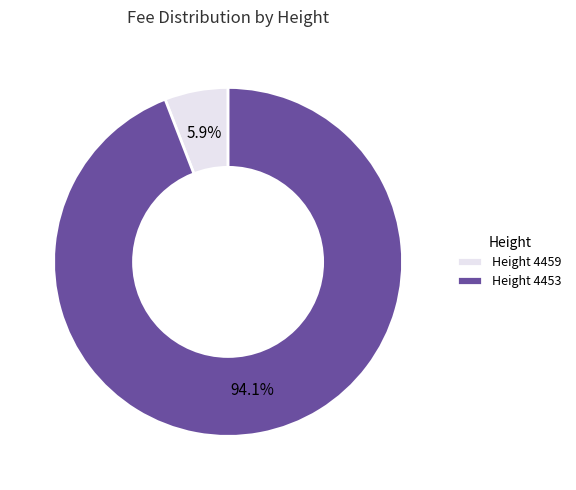

Does Height 4459 account for over 50% of the chart?

No